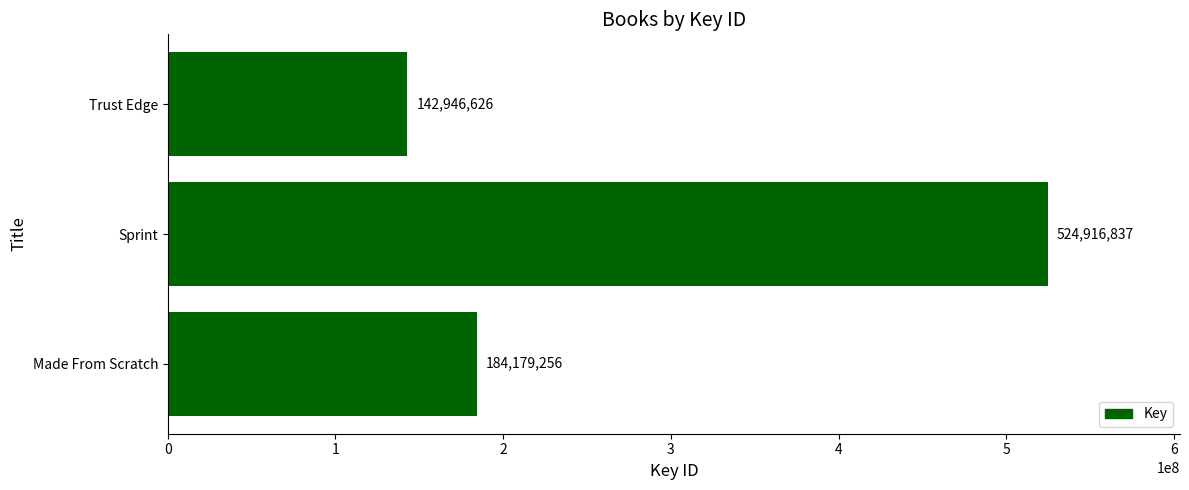

Which category has the highest value across all series?

Sprint